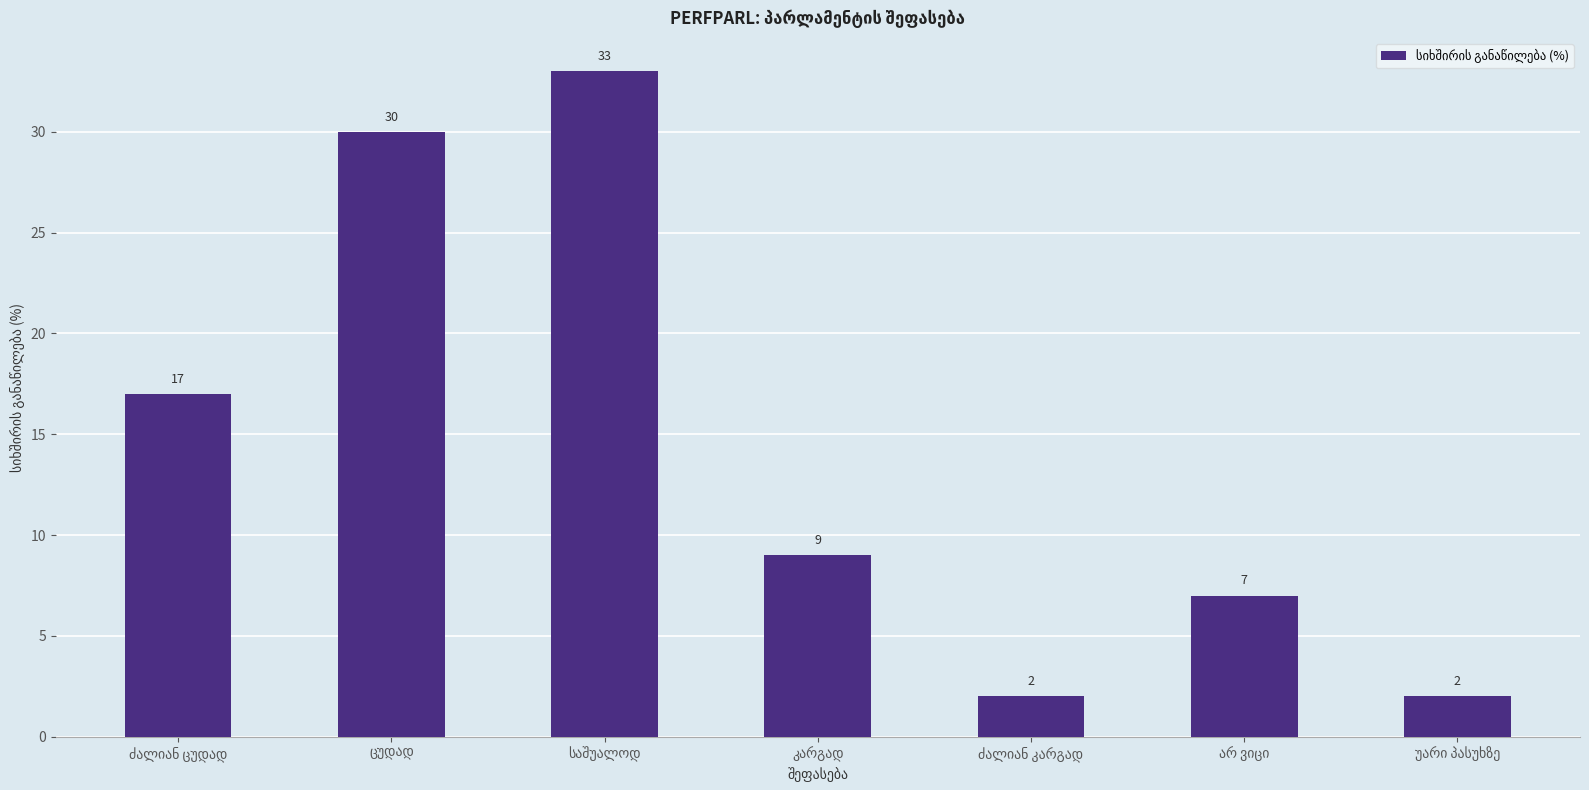

What is the difference between the second highest and minimum values?

28